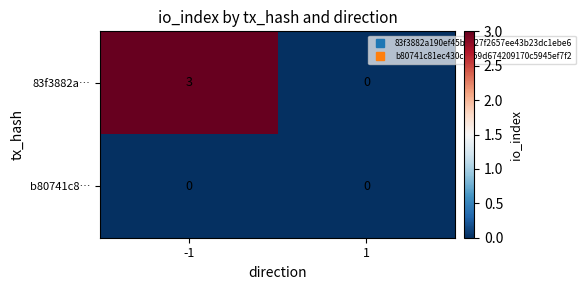

Reading left to right, list all the values displayed in this chart.

83f3882a…: 3	0
b80741c8…: 0	0